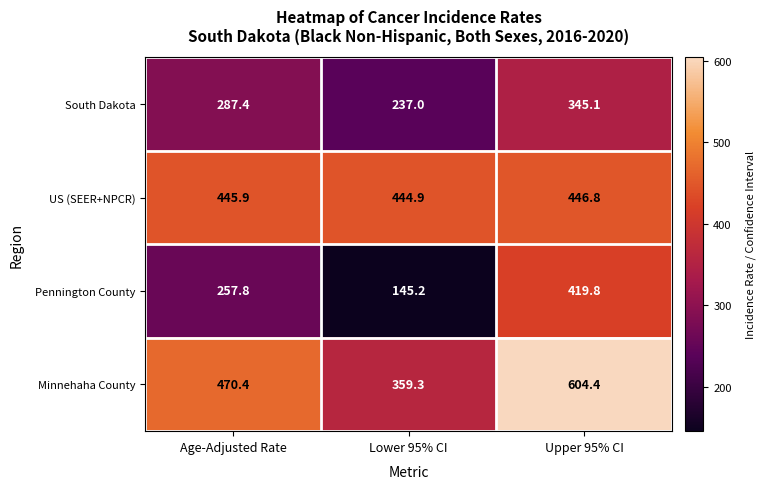

What is the spread (max minus min) of values at Upper 95% CI?

259.3